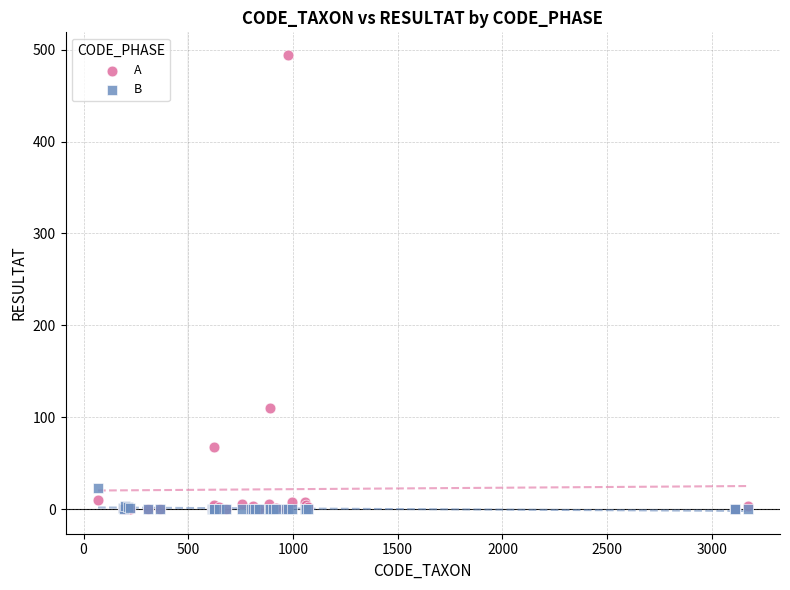

Across all series, what Y value is closest to 247?

110